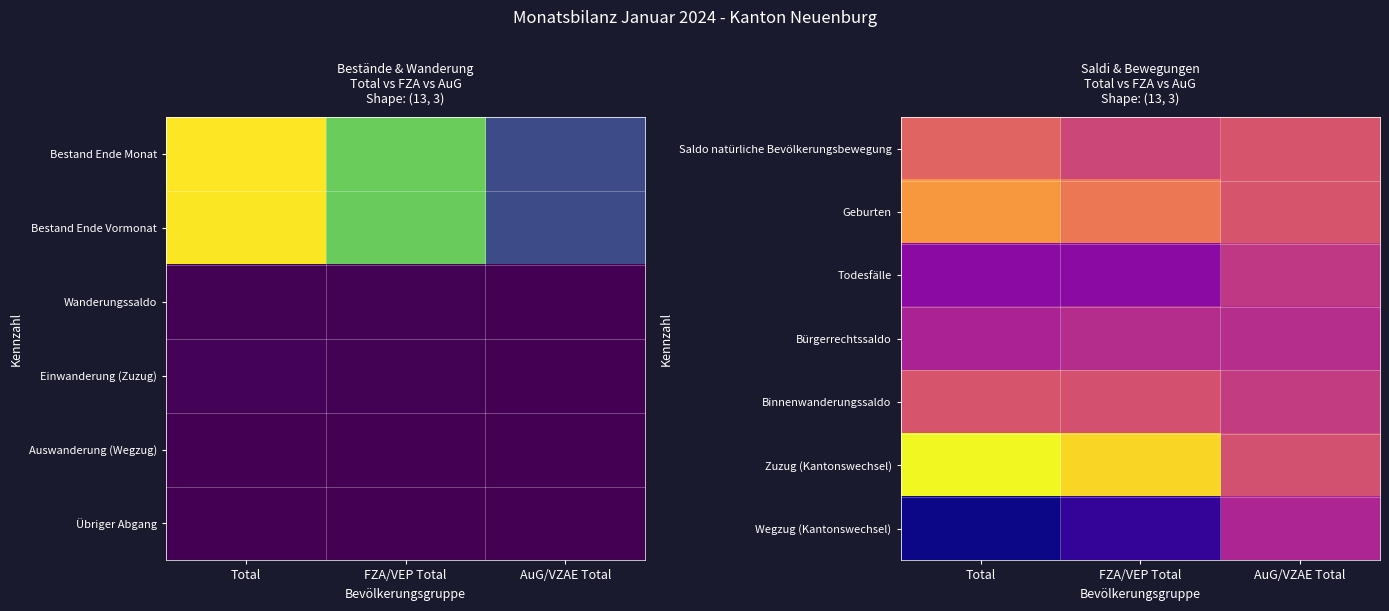

What is the maximum value shown in the chart?

96